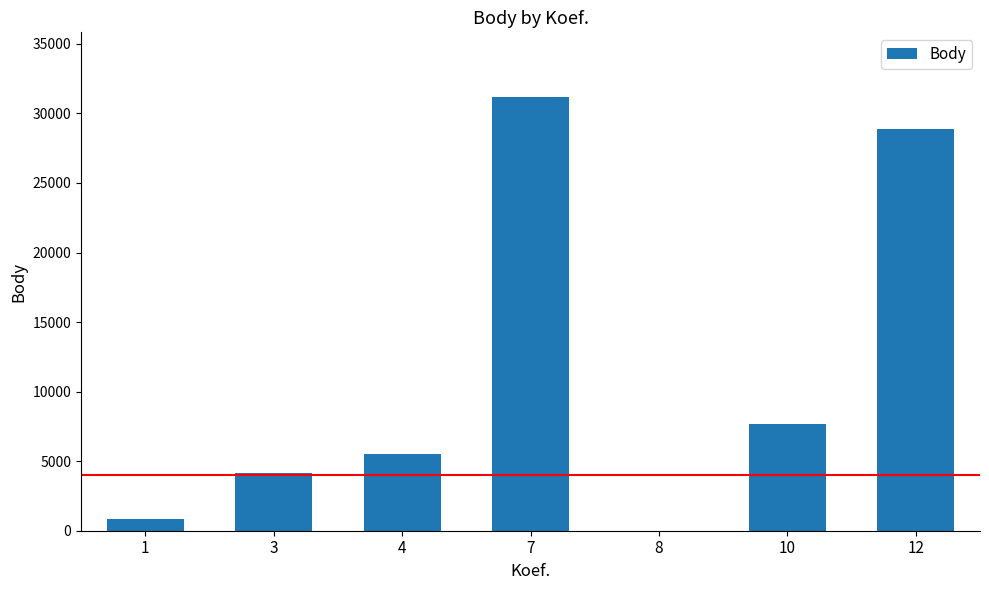

Reading left to right, what are all the values shown in this chart?

839	4139	5519	31154	0	7700	28874